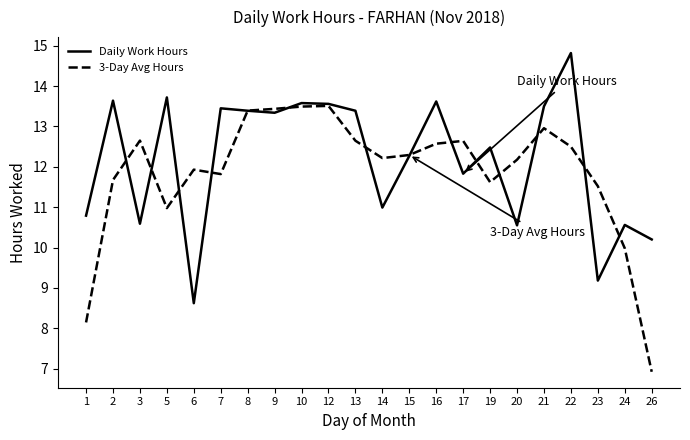

What value does the 3-Day Avg Hours series have at 23?

11.5